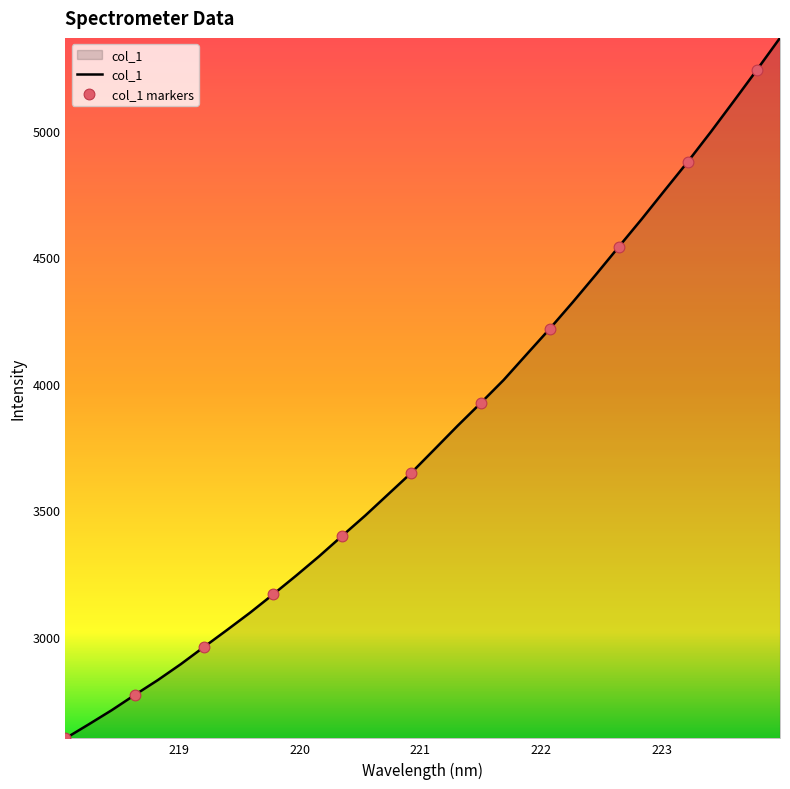

What is the minimum value shown in the chart?

2597.8